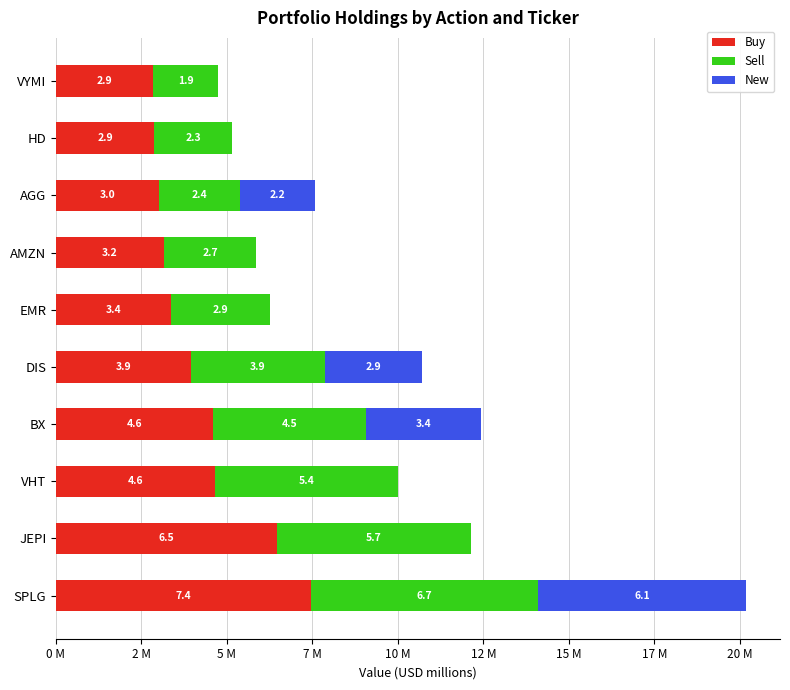

What are all the series names shown in the legend?

Buy, Sell, New